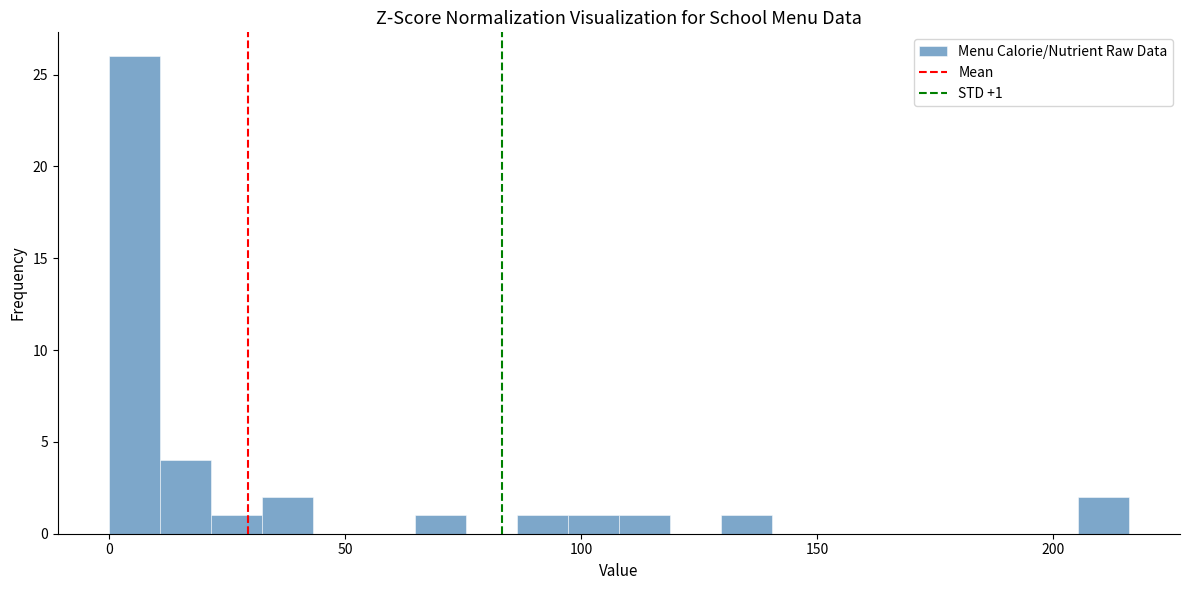

Read against the x-axis, roughly where is the centre of the tallest bar?

5